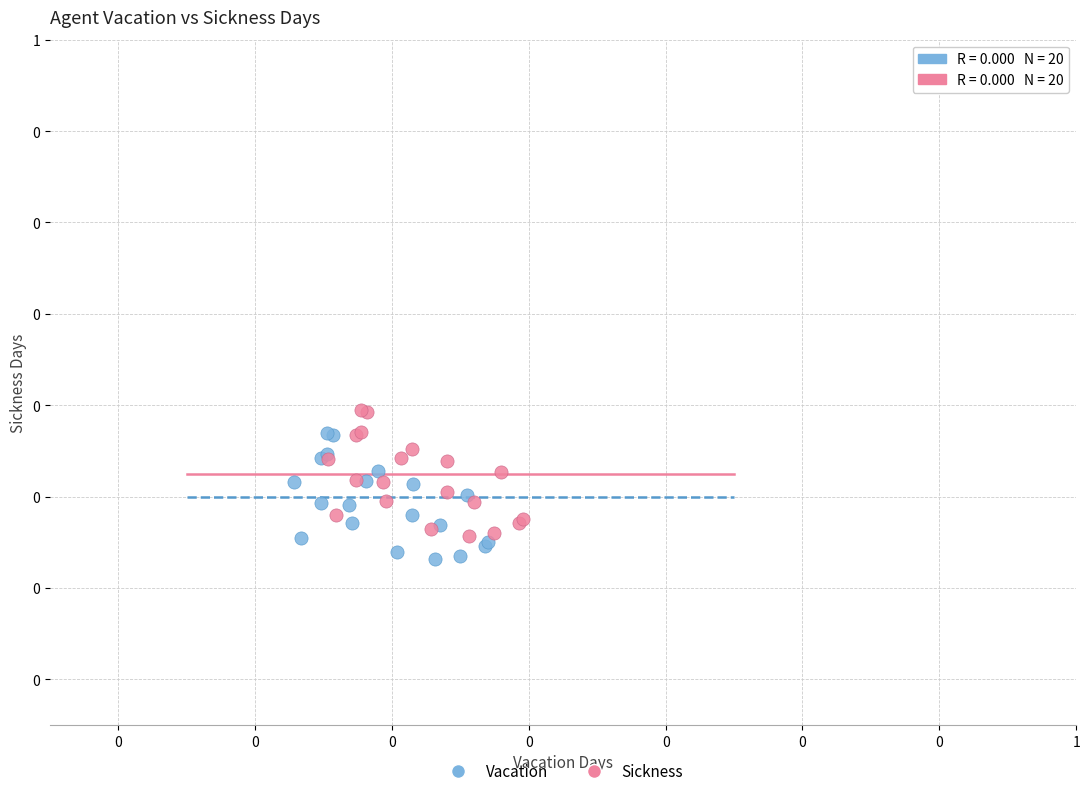

What are all the series names shown in the legend?

Vacation, Sickness